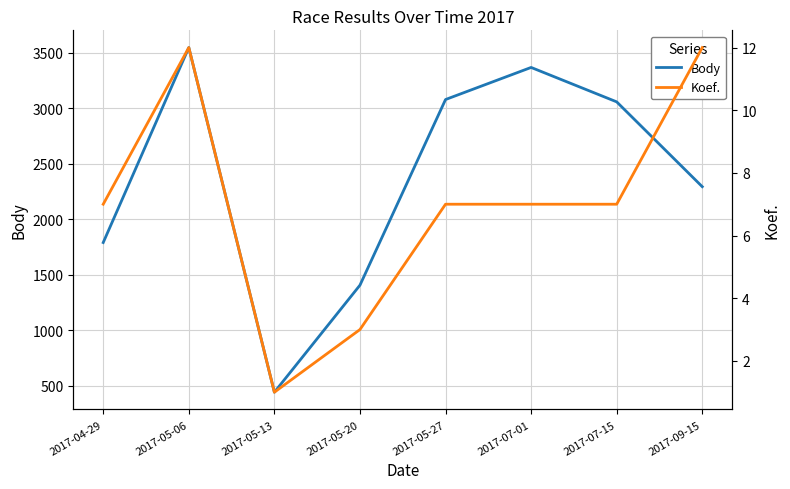

True or false: Koef. and Body intersect in this chart.

False